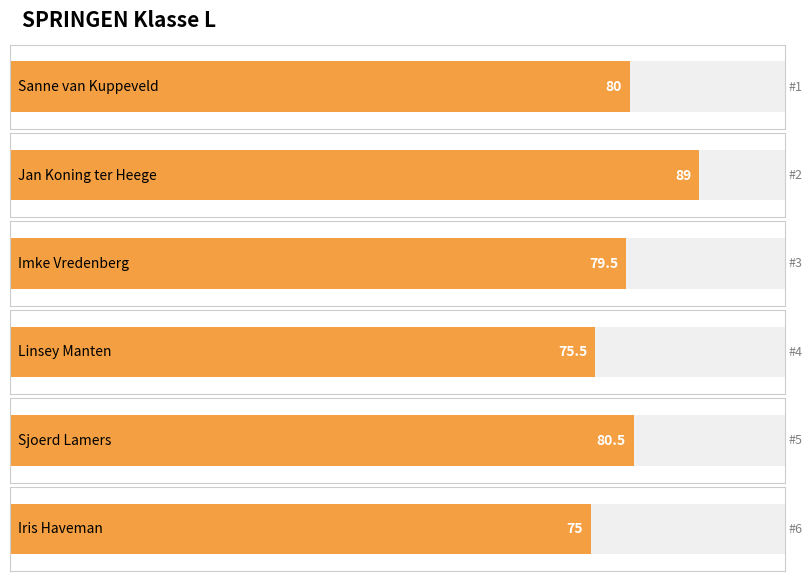

True or false: the data shows 28.3 at Imke Vredenberg.

False